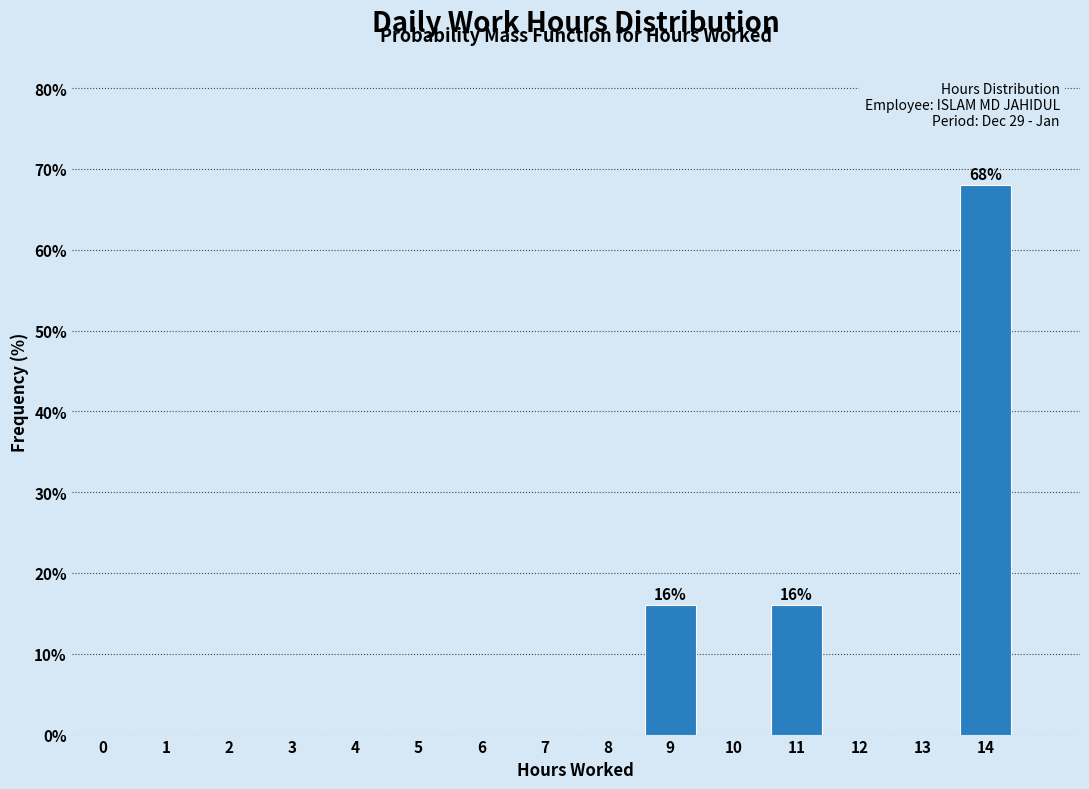

Reading left to right, what are all the values shown in this chart?

0=0	1=0	2=0	3=0	4=0	5=0	6=0	7=0	8=0	9=16	10=0	11=16	12=0	13=0	14=68